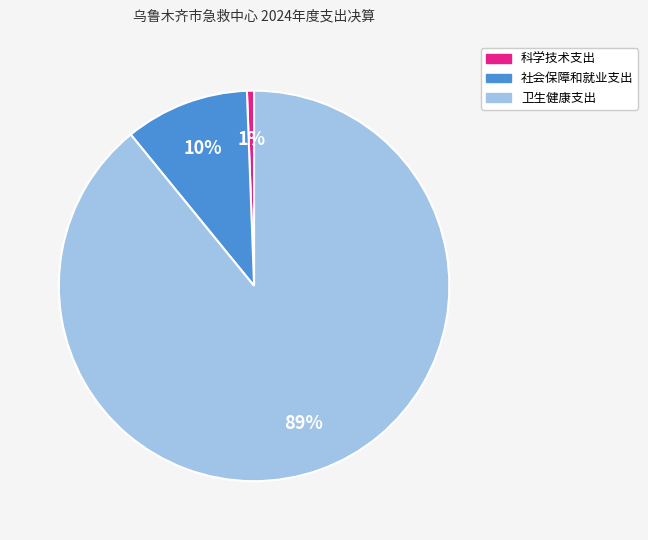

To the nearest percent, what portion does 科学技术支出 represent?

1%